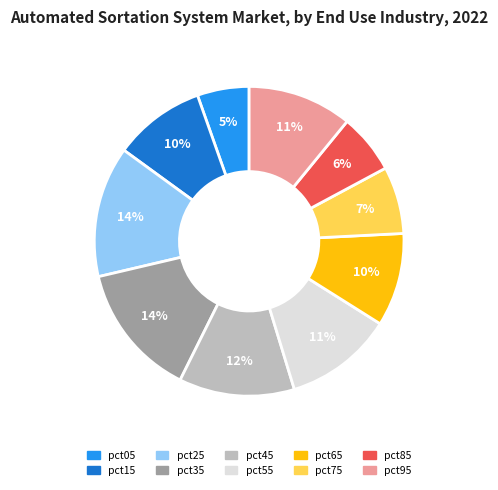

To the nearest percent, what portion does pct25 represent?

14%